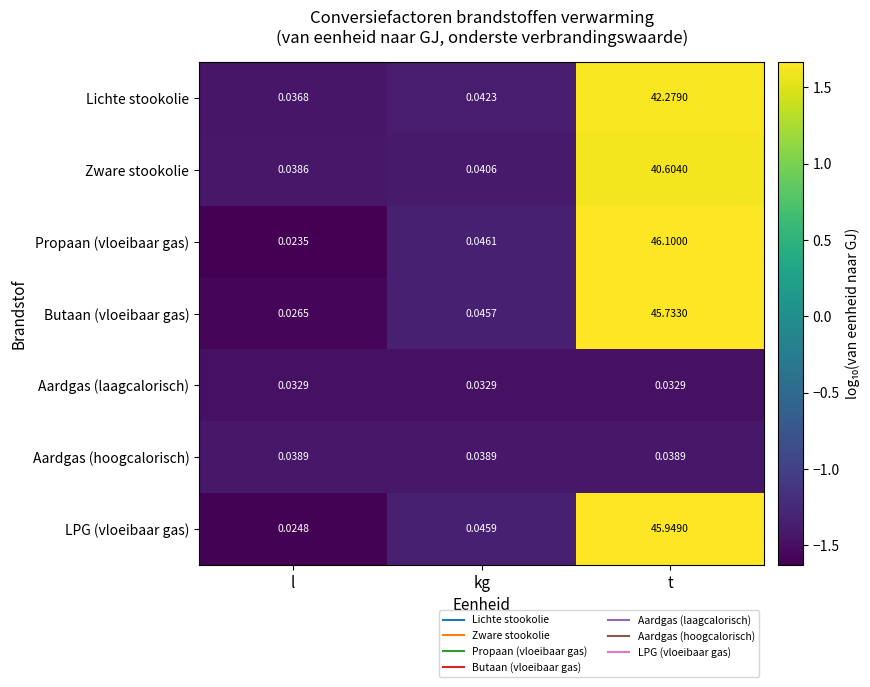

Which category has the highest value across all series?

t